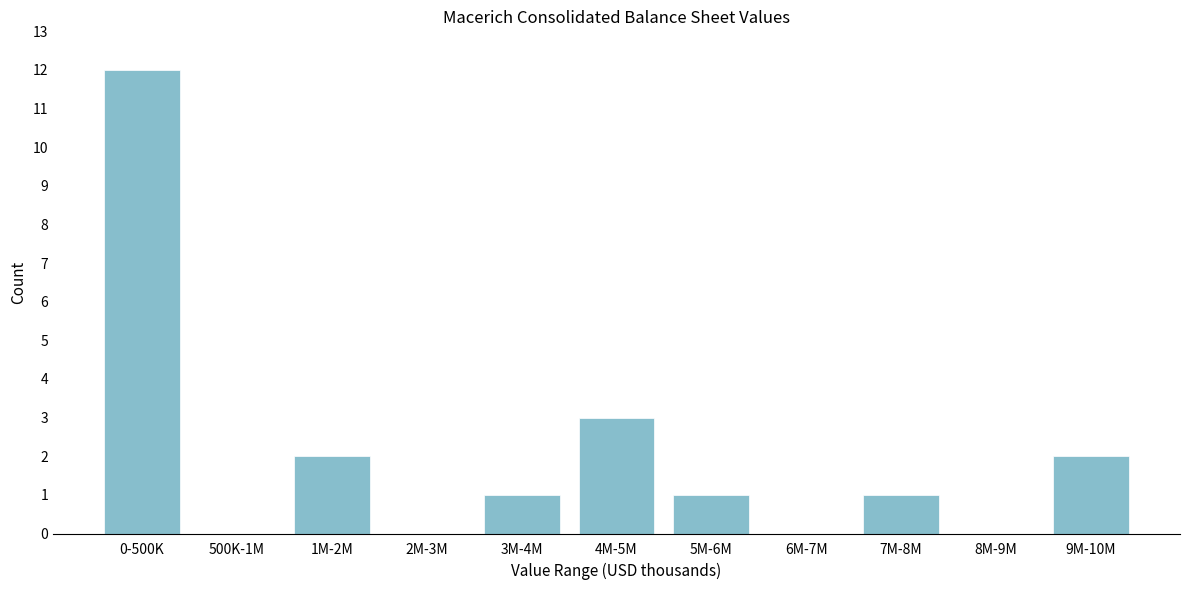

Reading left to right, what are all the values shown in this chart?

0-500K=12	500K-1M=0	1M-2M=2	2M-3M=0	3M-4M=1	4M-5M=3	5M-6M=1	6M-7M=0	7M-8M=1	8M-9M=0	9M-10M=2